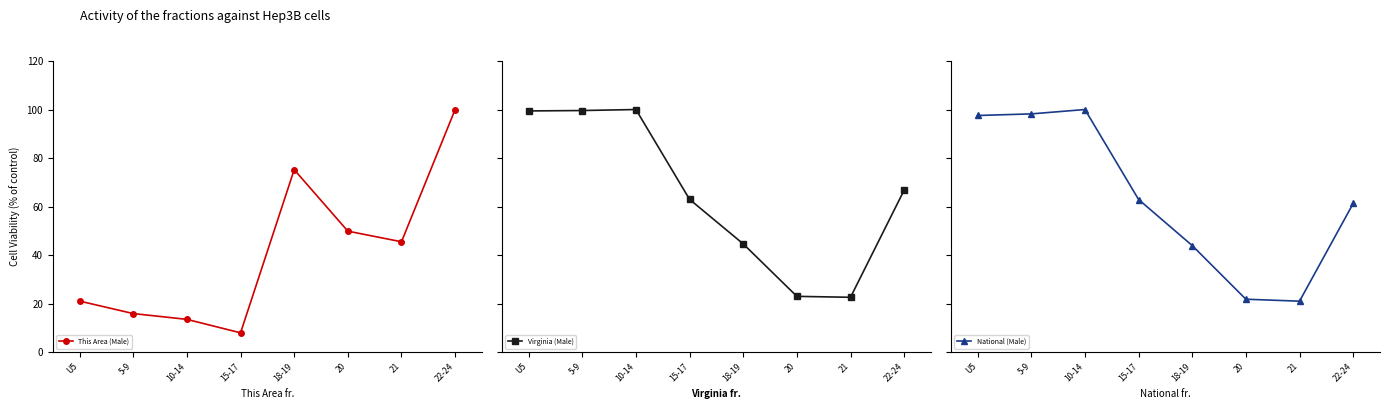

At which category is the sum across all series the highest?

22-24